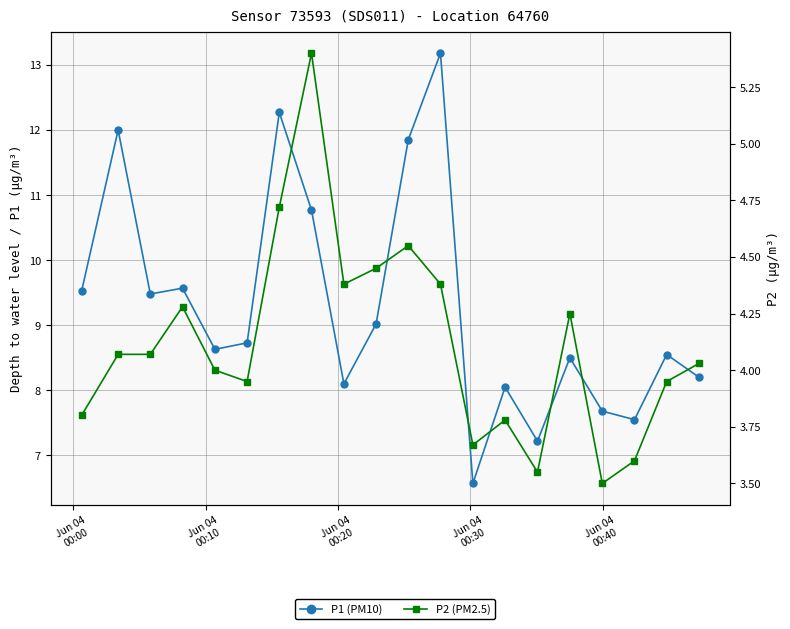

Reading left to right, transcribe all the data shown in this chart.

P1 (PM10): 9.5	12.0	9.5	9.6	8.6	8.7	12.3	10.8	8.1	9.0	11.8	13.2	6.6	8.1	7.2	8.5	7.7	7.5	8.6	8.2
P2 (PM2.5): 3.8	4.1	4.1	4.3	4.0	4.0	4.7	5.4	4.4	4.5	4.5	4.4	3.7	3.8	3.5	4.2	3.5	3.6	4.0	4.0